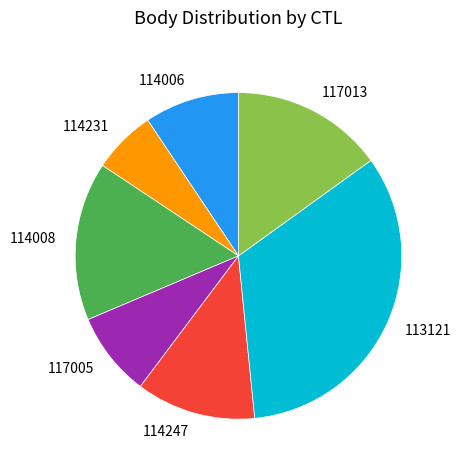

How many segments does this pie chart have?

7